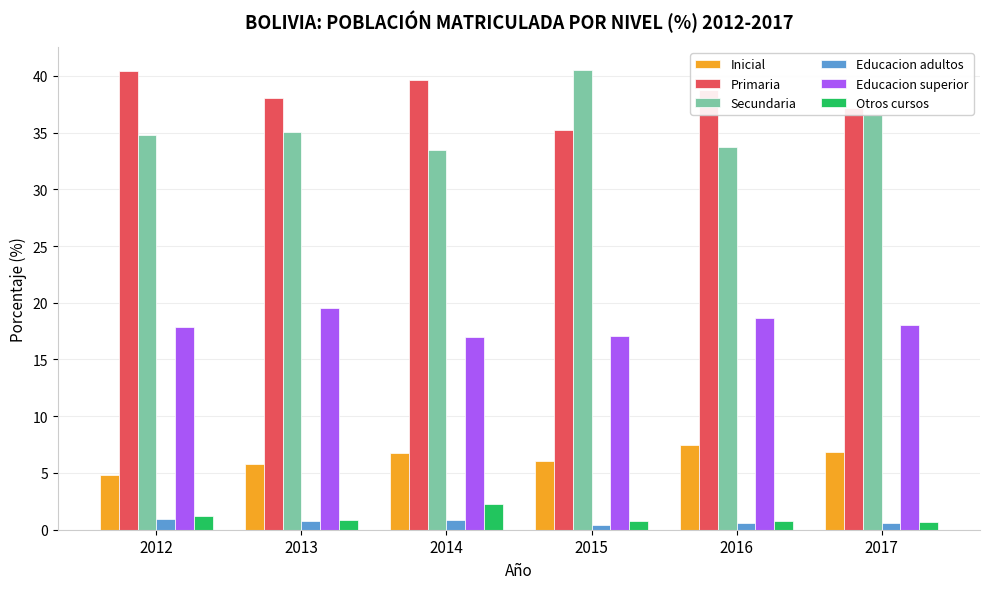

At which label does Primaria first exceed 38?

2012